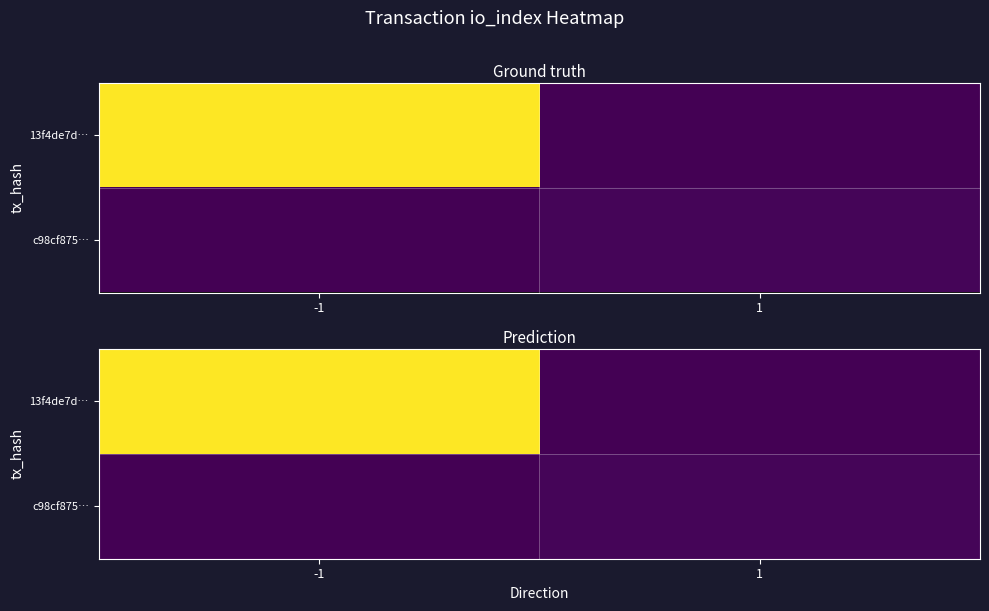

Which label corresponds to the largest value in the chart?

-1